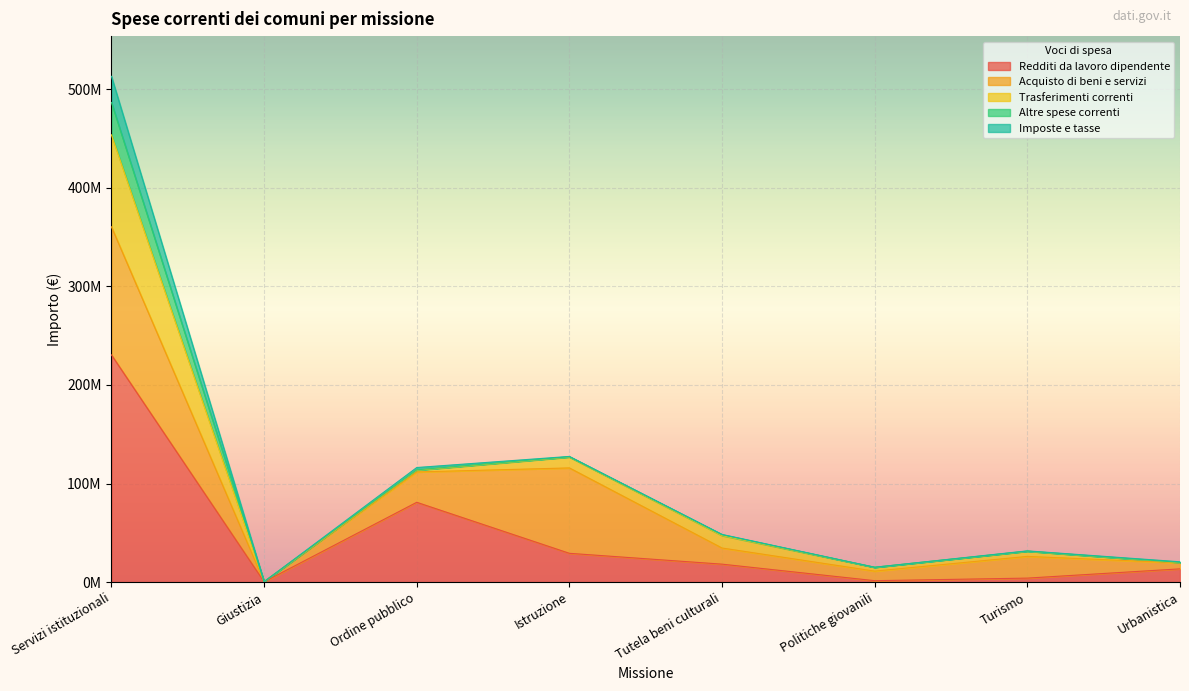

What is the difference between the Acquisto di beni e servizi values at Servizi istituzionali and Urbanistica?

123876183.6